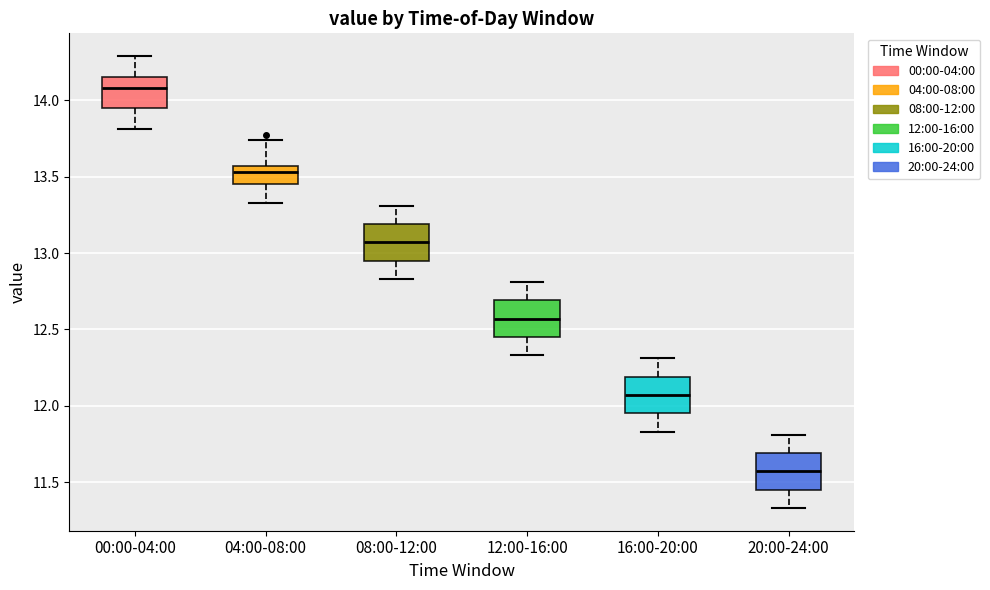

Where is the upper edge of the box for 08:00-12:00 on the y-axis? The values are not printed on the chart, so give them approximately, as read against the axis.

13.20